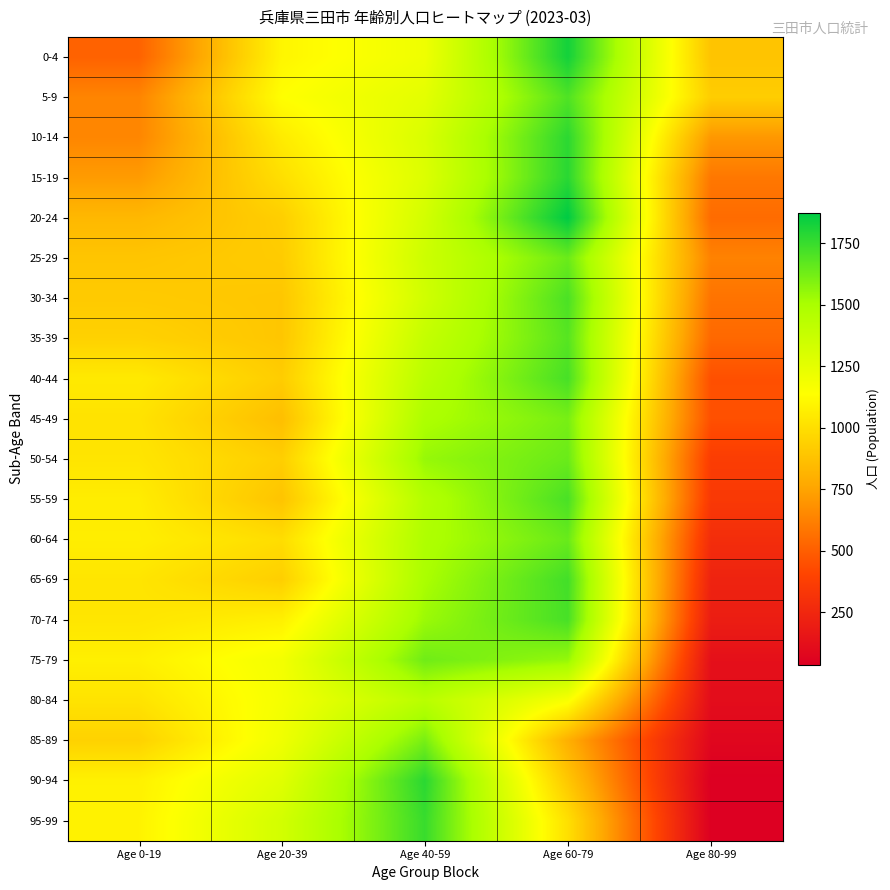

Reading left to right, what are all the values shown in this chart?

0-4: Age 0-19=515	Age 20-39=1100	Age 40-59=1205	Age 60-79=1827	Age 80-99=883
5-9: Age 0-19=640	Age 20-39=1137	Age 40-59=1255	Age 60-79=1700	Age 80-99=926
10-14: Age 0-19=645	Age 20-39=1055	Age 40-59=1299	Age 60-79=1776	Age 80-99=707
15-19: Age 0-19=721	Age 20-39=1001	Age 40-59=1286	Age 60-79=1782	Age 80-99=592
20-24: Age 0-19=834	Age 20-39=930	Age 40-59=1328	Age 60-79=1872	Age 80-99=549
25-29: Age 0-19=891	Age 20-39=918	Age 40-59=1354	Age 60-79=1641	Age 80-99=630
30-34: Age 0-19=912	Age 20-39=897	Age 40-59=1339	Age 60-79=1709	Age 80-99=577
35-39: Age 0-19=944	Age 20-39=895	Age 40-59=1391	Age 60-79=1684	Age 80-99=537
40-44: Age 0-19=1048	Age 20-39=923	Age 40-59=1434	Age 60-79=1717	Age 80-99=449
45-49: Age 0-19=1018	Age 20-39=862	Age 40-59=1487	Age 60-79=1612	Age 80-99=450
50-54: Age 0-19=1027	Age 20-39=931	Age 40-59=1546	Age 60-79=1642	Age 80-99=368
55-59: Age 0-19=1060	Age 20-39=885	Age 40-59=1462	Age 60-79=1712	Age 80-99=348
60-64: Age 0-19=1067	Age 20-39=993	Age 40-59=1480	Age 60-79=1645	Age 80-99=284
65-69: Age 0-19=1028	Age 20-39=932	Age 40-59=1500	Age 60-79=1727	Age 80-99=231
70-74: Age 0-19=1030	Age 20-39=1075	Age 40-59=1536	Age 60-79=1716	Age 80-99=200
75-79: Age 0-19=1075	Age 20-39=1186	Age 40-59=1630	Age 60-79=1549	Age 80-99=127
80-84: Age 0-19=1020	Age 20-39=1180	Age 40-59=1437	Age 60-79=1163	Age 80-99=110
85-89: Age 0-19=945	Age 20-39=1202	Age 40-59=1611	Age 60-79=798	Age 80-99=78
90-94: Age 0-19=1079	Age 20-39=1270	Age 40-59=1779	Age 60-79=899	Age 80-99=37
95-99: Age 0-19=1087	Age 20-39=1330	Age 40-59=1749	Age 60-79=1003	Age 80-99=40